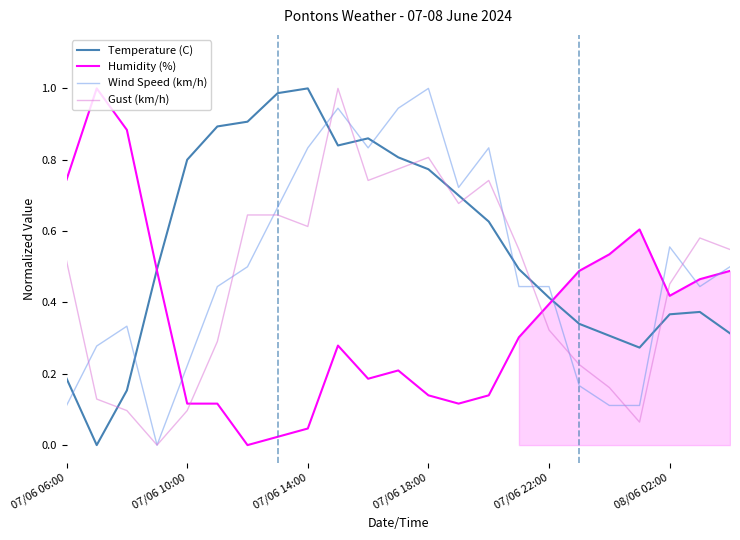

List the series in order of their overall mean, lowest first.

Humidity (%), Gust (km/h), Wind Speed (km/h), Temperature (C)